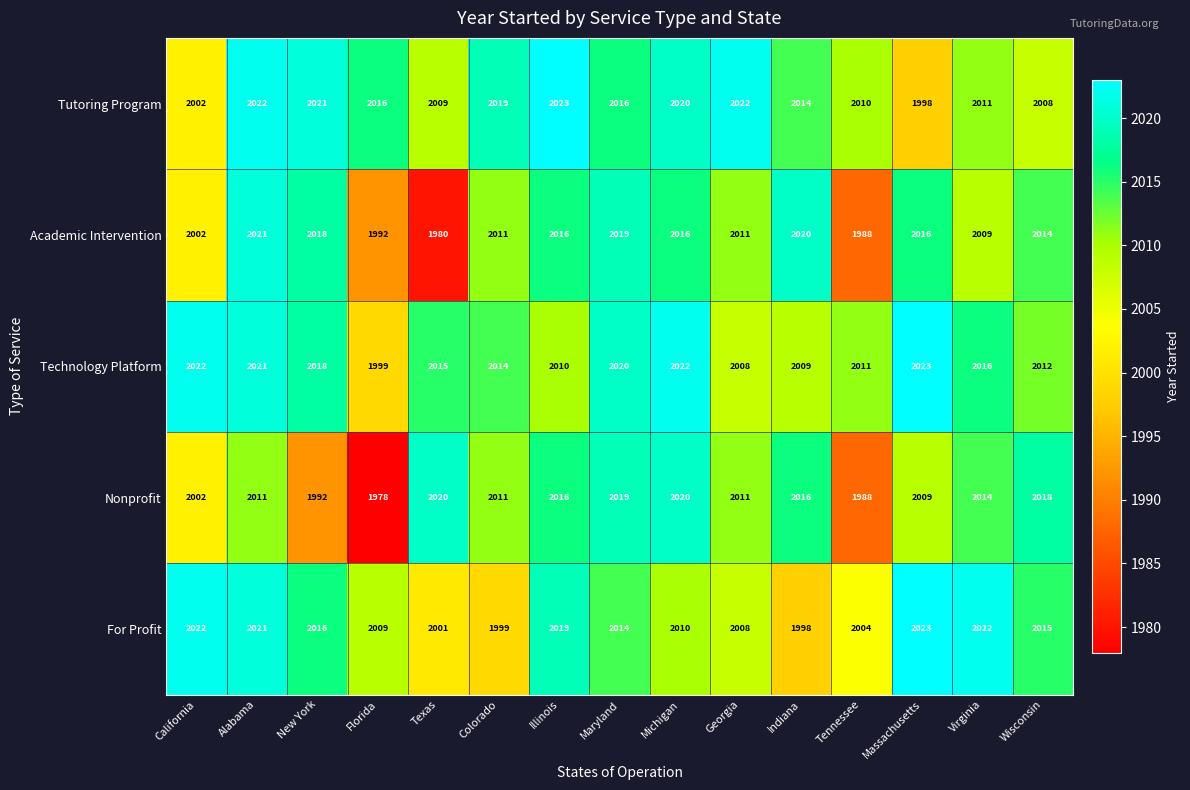

Which series changed the most between Georgia and Wisconsin?

Tutoring Program